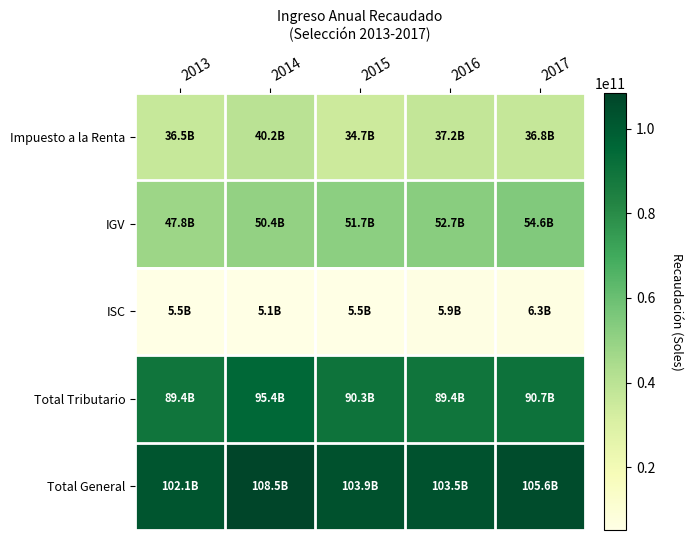

At how many categories does at least one series exceed 33318013456?

5